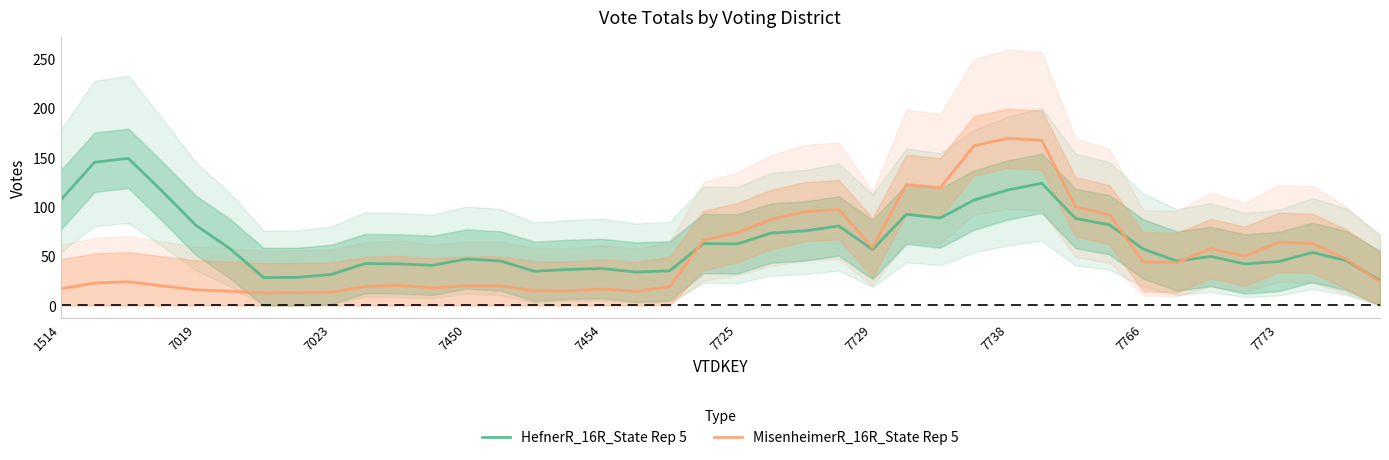

What is the highest value of the HefnerR_16R_State Rep 5 series?

148.8